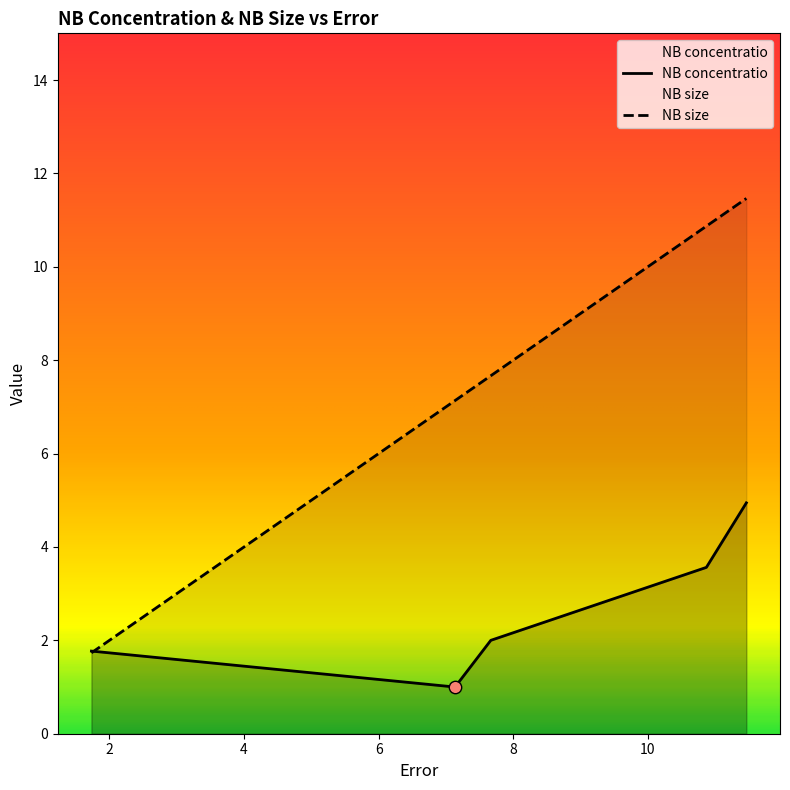

At how many categories does at least one series exceed 2?

4